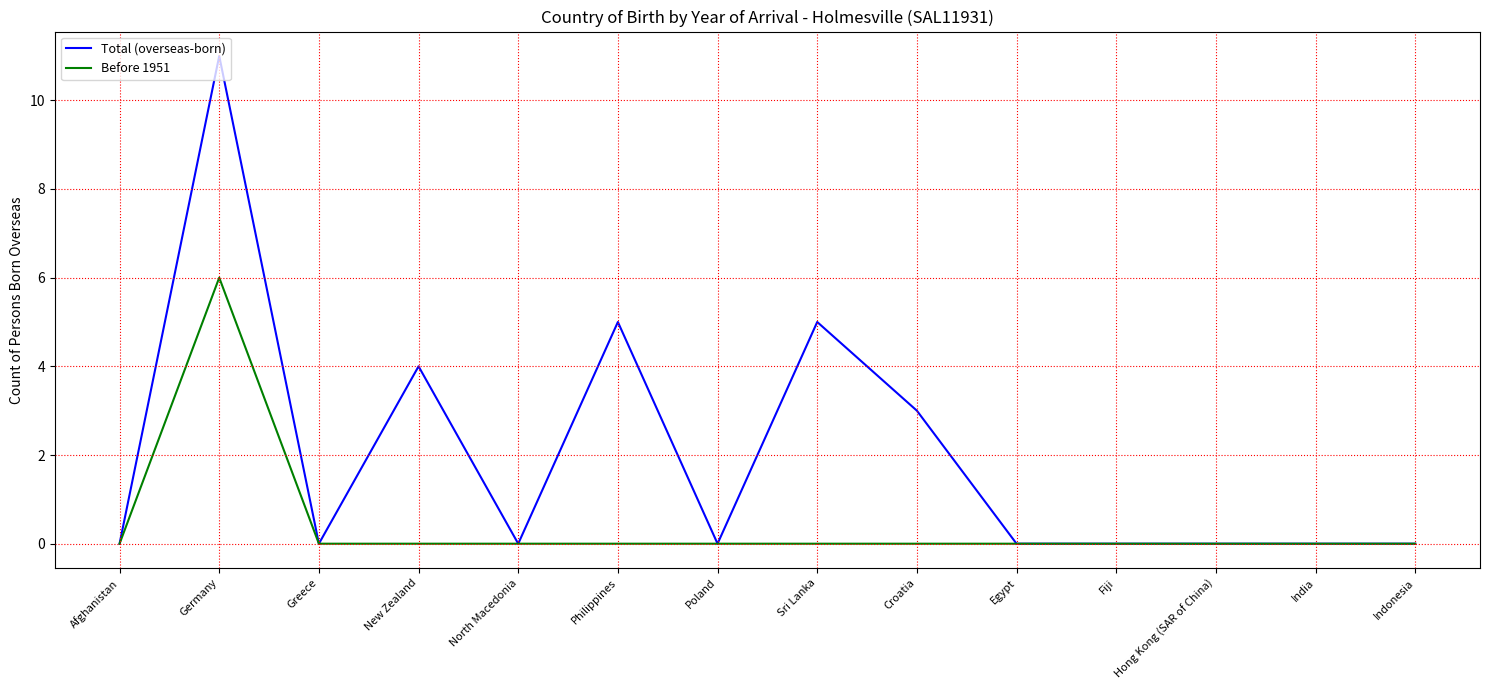

Is it true that Before 1951 equals 0 at Hong Kong (SAR of China)?

True